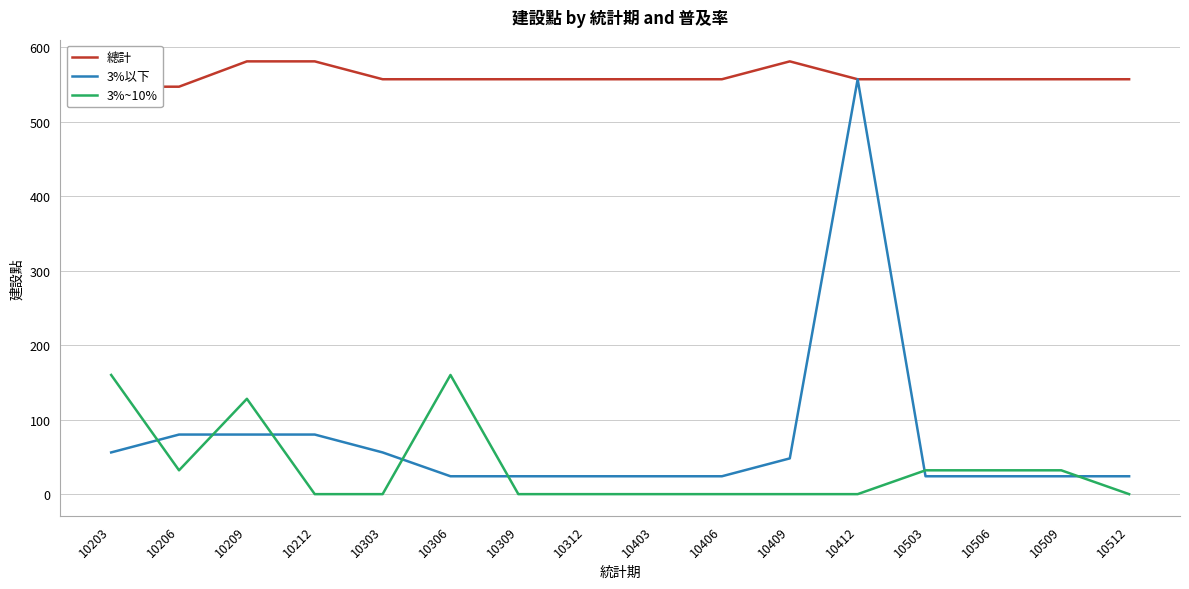

How many 3%~10% values are between 0 and 32?

13